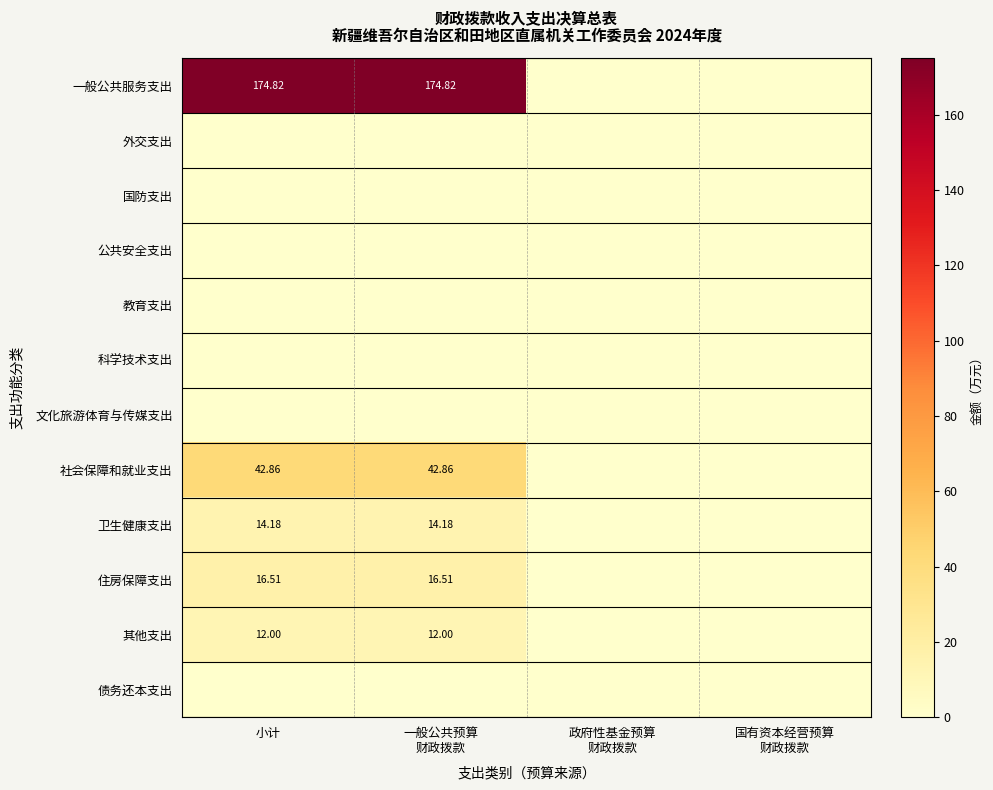

What is the total value across all series at 小计?

260.4